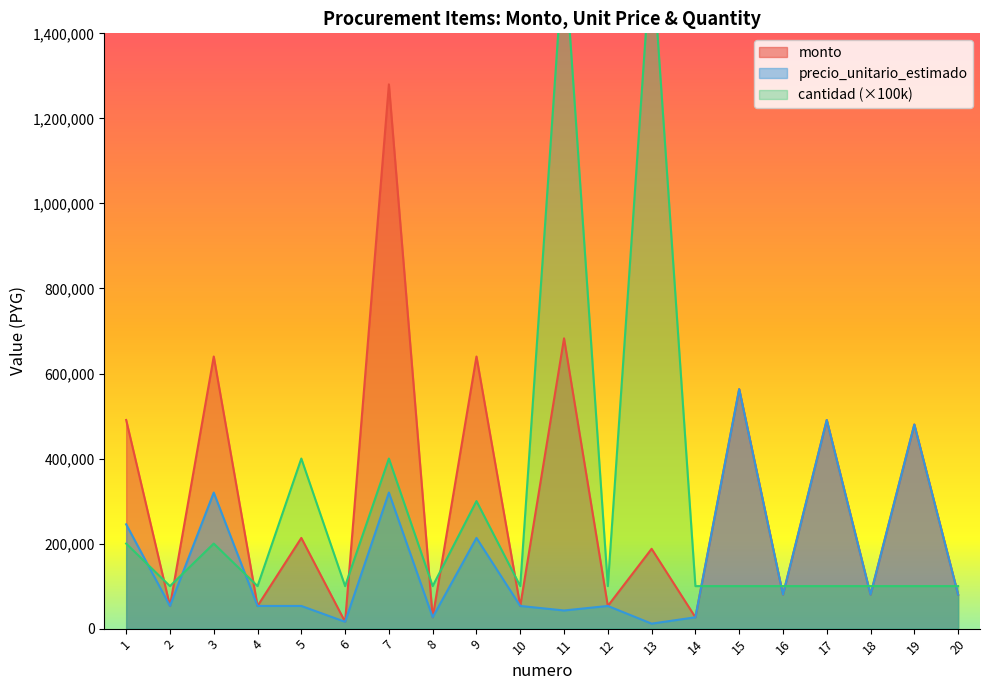

What is the value of the cantidad point at the 14th from the left?

100000